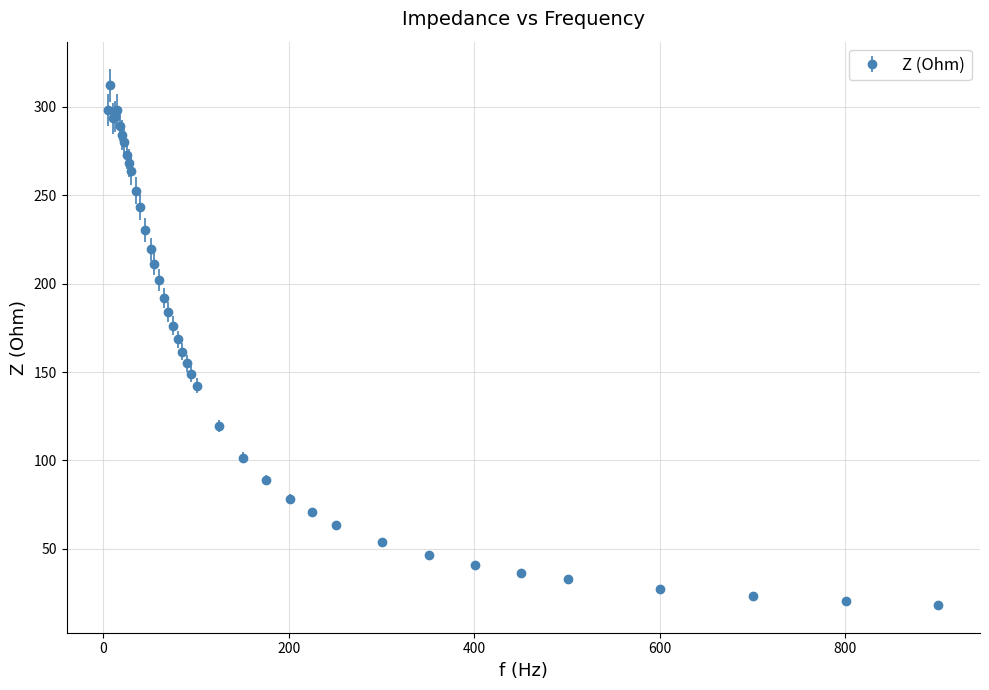

What is the difference between the maximum and minimum values?

294.1